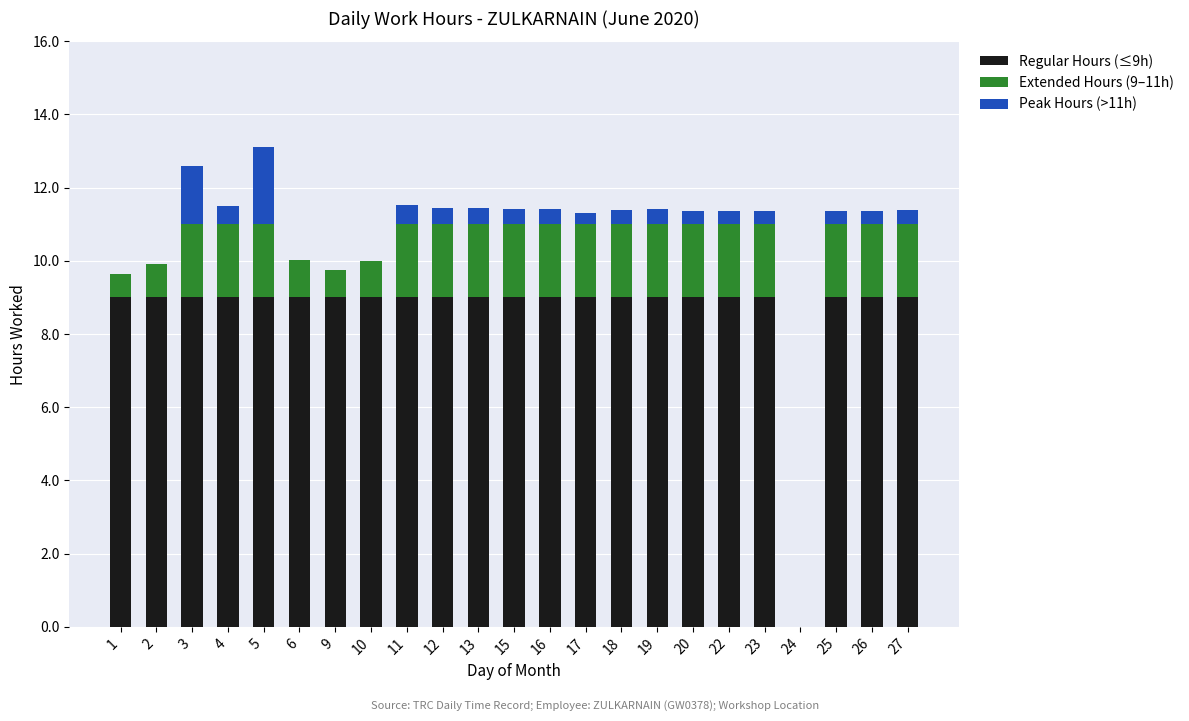

The Regular Hours (≤9h) series shows 9.0 at 13. True or false?

True